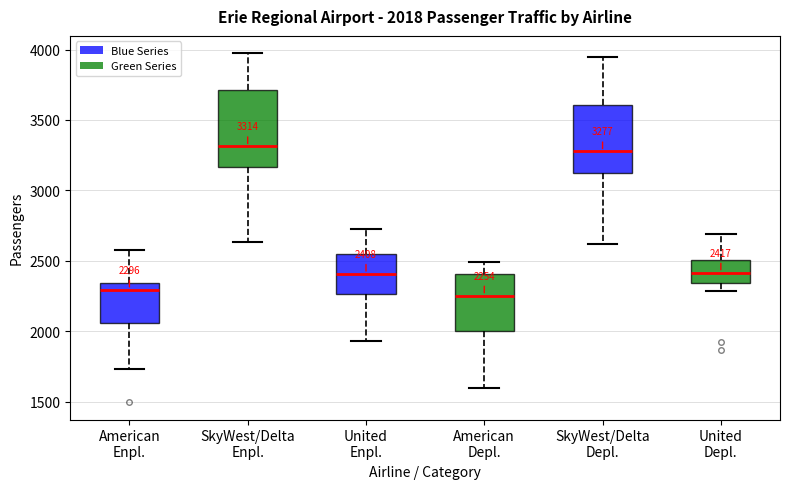

Comparing the boxes themselves (not the whiskers), which one is the tallest?

SkyWest/Delta Enpl.